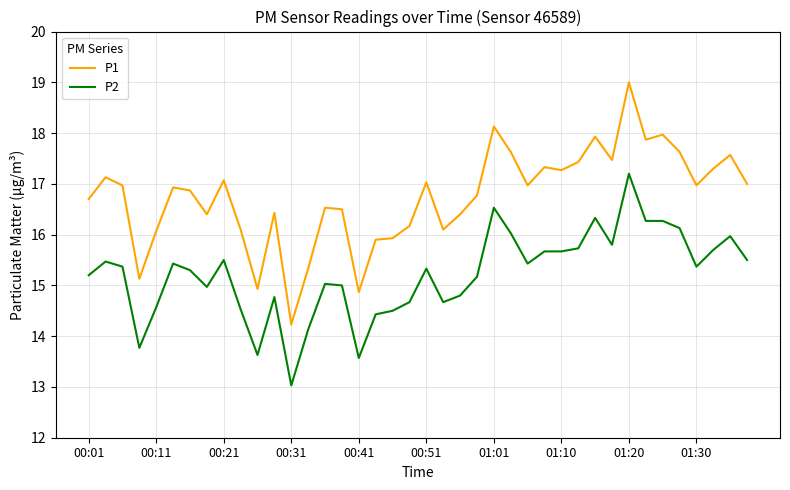

List the series in order of their overall mean, lowest first.

P2, P1